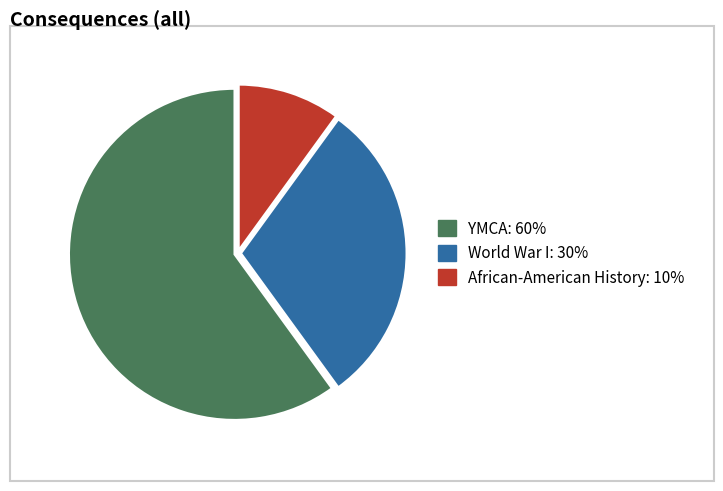

Is there any slice that represents more than half of the pie?

Yes